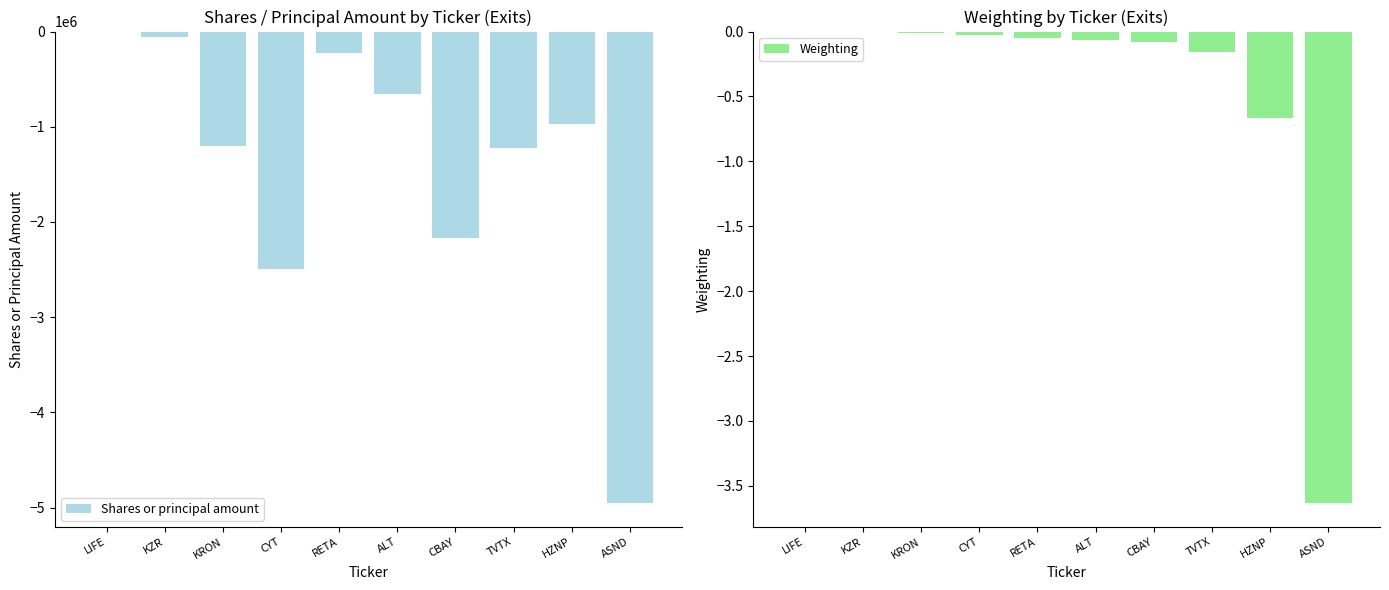

What is the difference between the highest and lowest values at LIFE?

8565.0